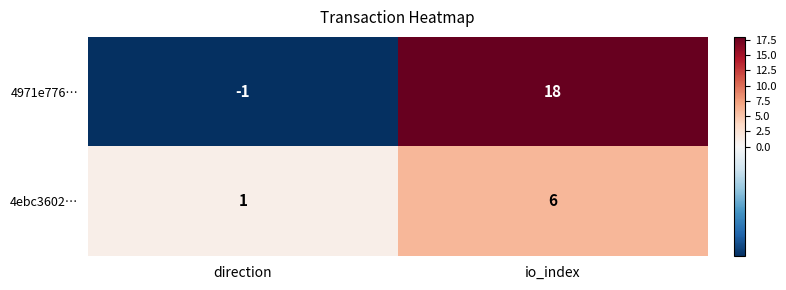

Read the 4ebc3602… value at io_index.

6